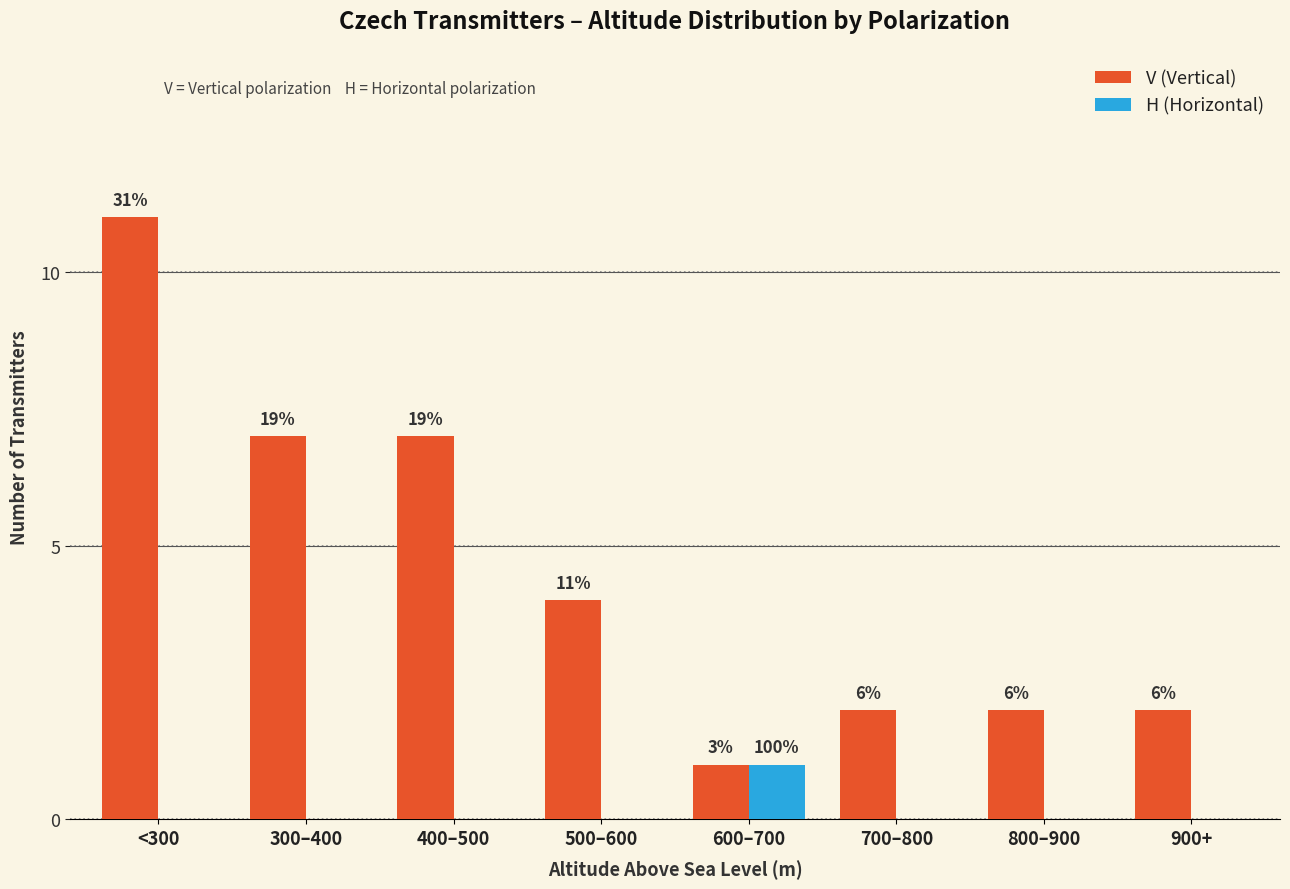

What are all the series names shown in the legend?

V (Vertical), H (Horizontal)